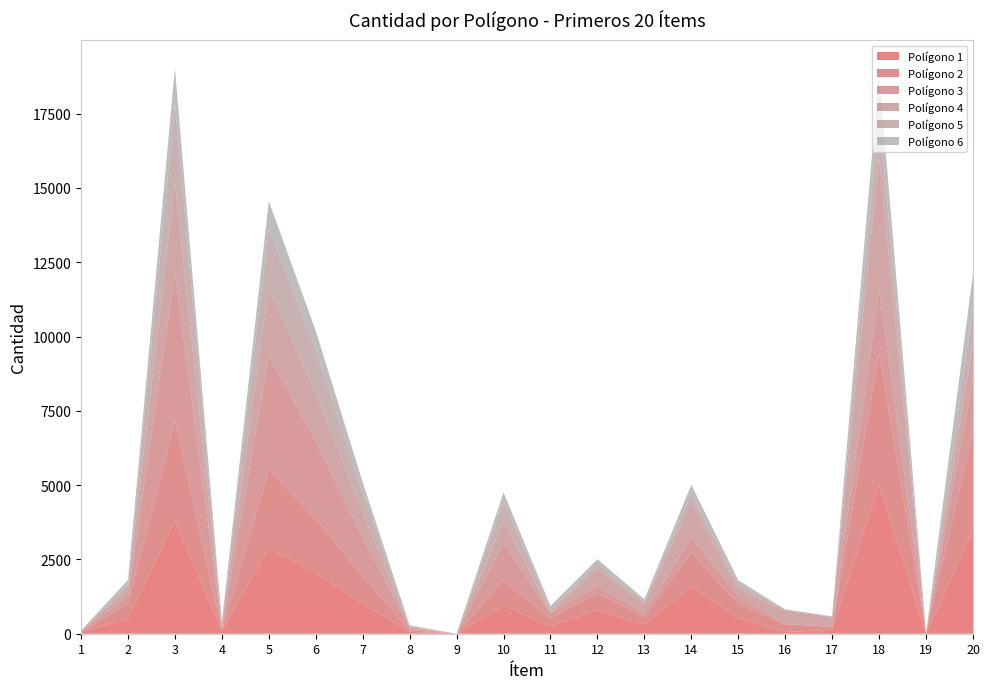

Reading right to left, transcribe all the data shown in this chart.

Polígono 1: 3484	0	5004	132	56	517	1570	309	785	255	948	0	64	1019	2038	2883	105	3792	517	32
Polígono 2: 3285	25	4458	102	262	488	1148	261	574	259	842	0	54	905	1810	2652	0	3368	494	25
Polígono 3: 1810	0	2105	3	4	265	502	128	251	185	1247	0	66	1312	2624	3794	78	4988	266	23
Polígono 4: 1222	0	4471	325	456	239	1164	299	582	22	762	0	41	820	1640	2282	123	3048	240	16
Polígono 5: 1139	2	1476	19	40	159	324	82	162	96	658	0	36	715	1430	2024	66	2632	159	4
Polígono 6: 1181	0	1369	5	0	132	304	80	152	118	299	0	23	325	650	920	30	1196	133	4